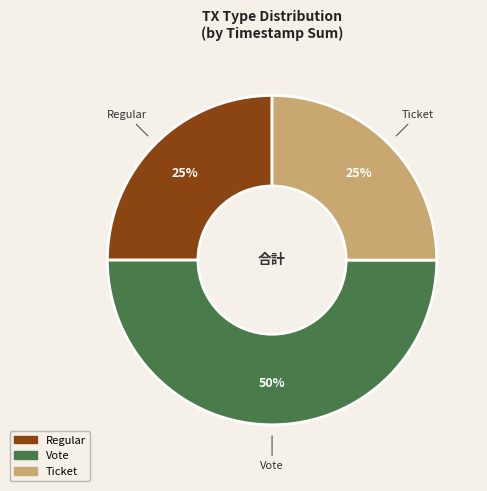

To the nearest percent, what is the average slice percentage?

33%